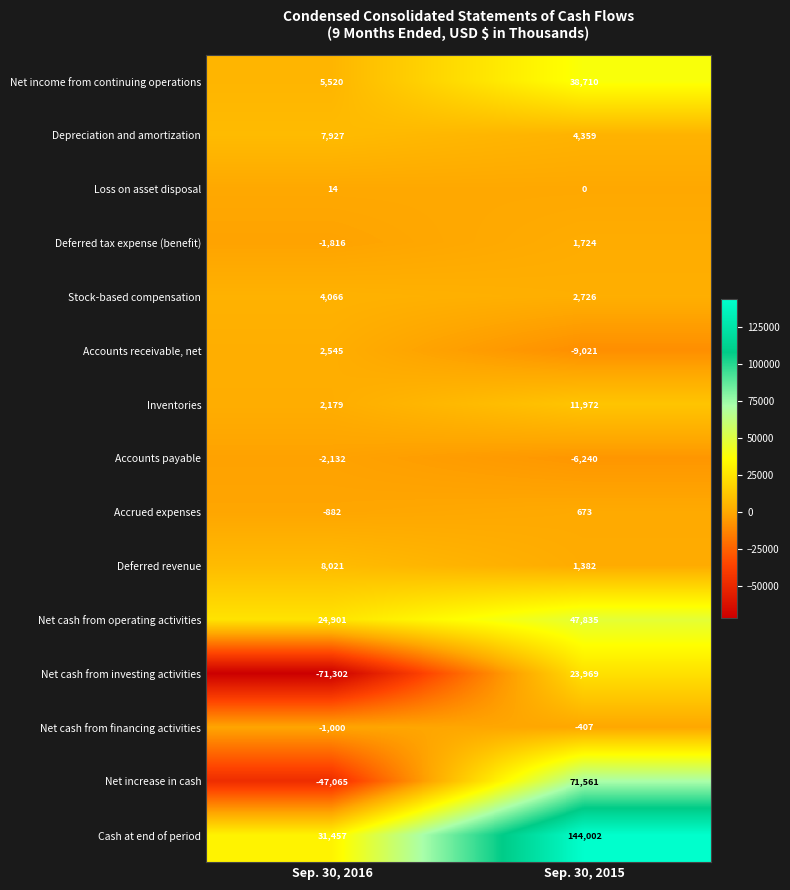

Reading right to left, what are all the values shown in this chart?

Net income from continuing operations: 38710	5520
Depreciation and amortization: 4359	7927
Loss on asset disposal: 0	14
Deferred tax expense (benefit): 1724	-1816
Stock-based compensation: 2726	4066
Accounts receivable, net: -9021	2545
Inventories: 11972	2179
Accounts payable: -6240	-2132
Accrued expenses: 673	-882
Deferred revenue: 1382	8021
Net cash from operating activities: 47835	24901
Net cash from investing activities: 23969	-71302
Net cash from financing activities: -407	-1000
Net increase in cash: 71561	-47065
Cash at end of period: 144002	31457